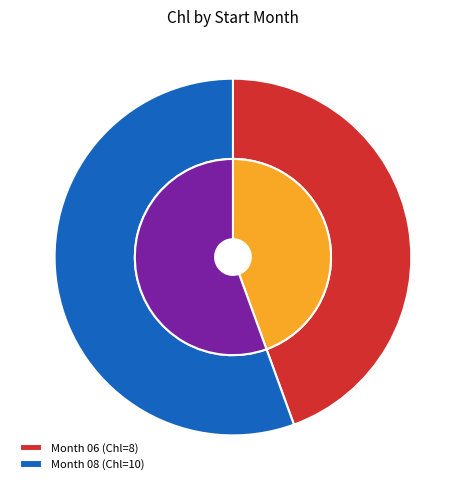

What percentage is NOT represented by 08?

44.4%